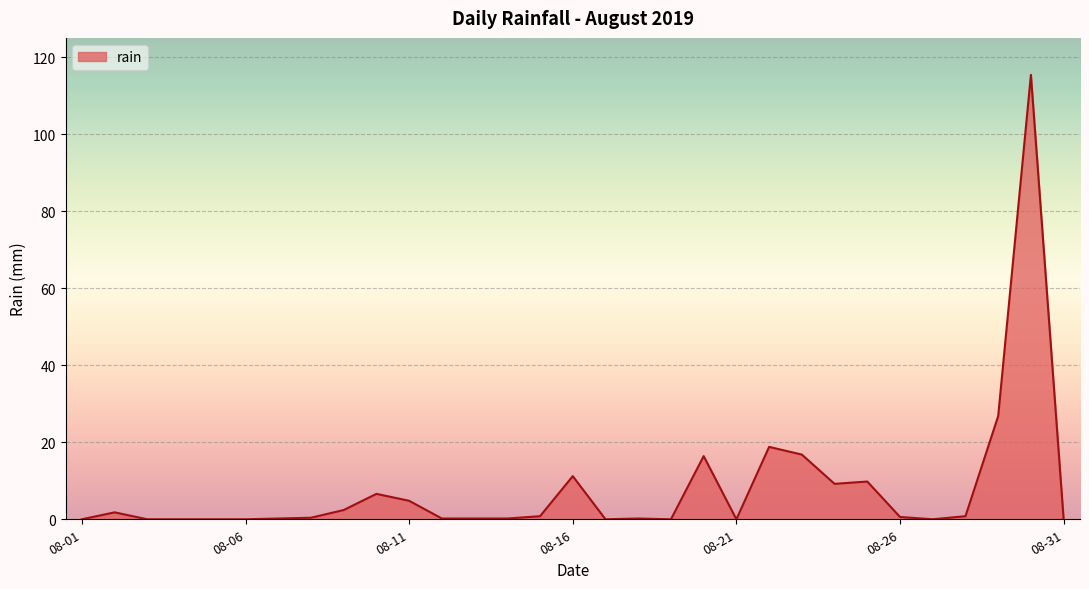

What is the maximum value shown in the chart?

115.4